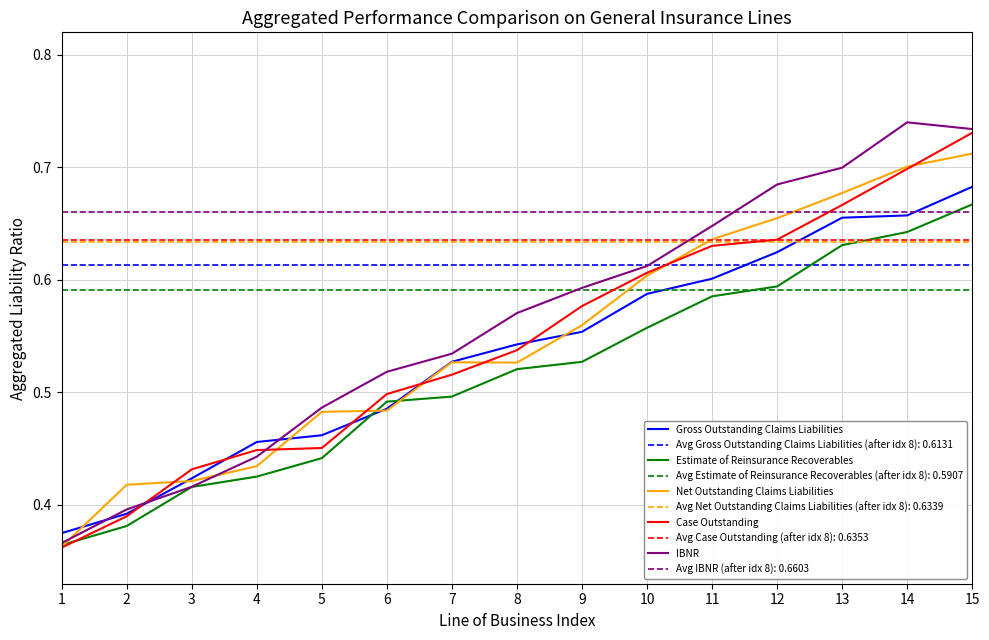

What is the difference between the Estimate of Reinsurance Recoverables values at 1 and 9?

0.2